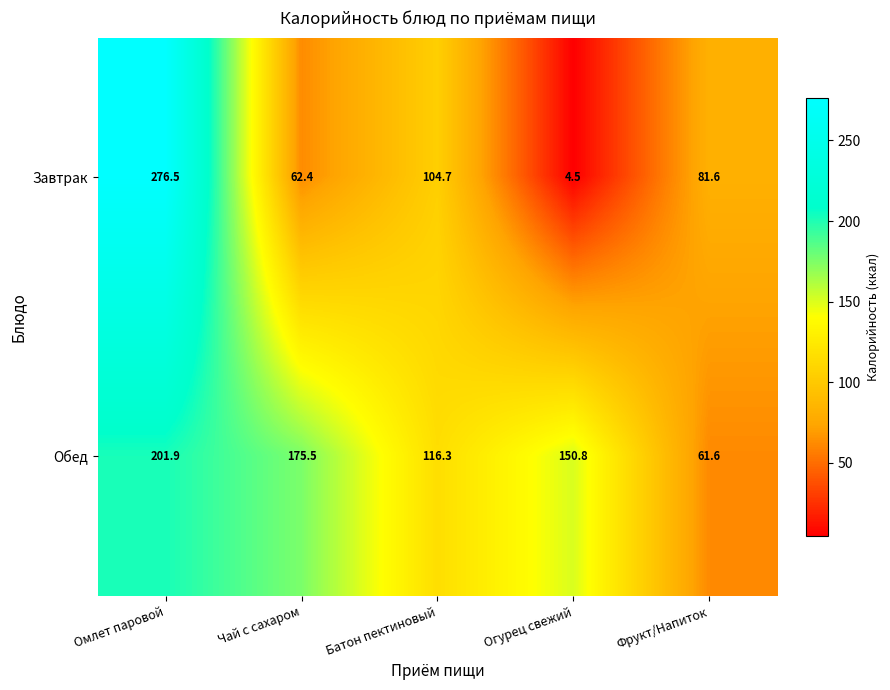

Which series has the largest range (max minus min)?

Завтрак